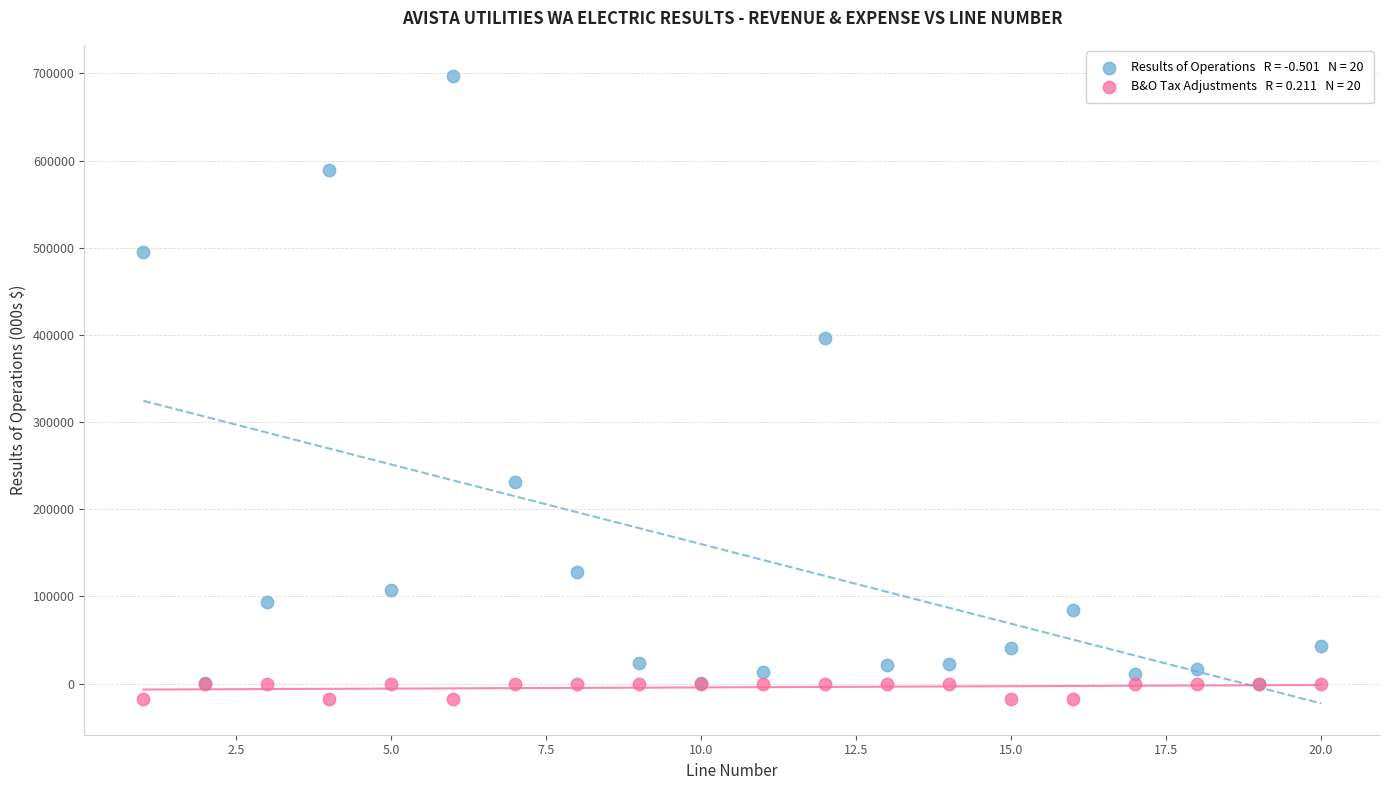

Across all series, what Y value is closest to 339718?

396688